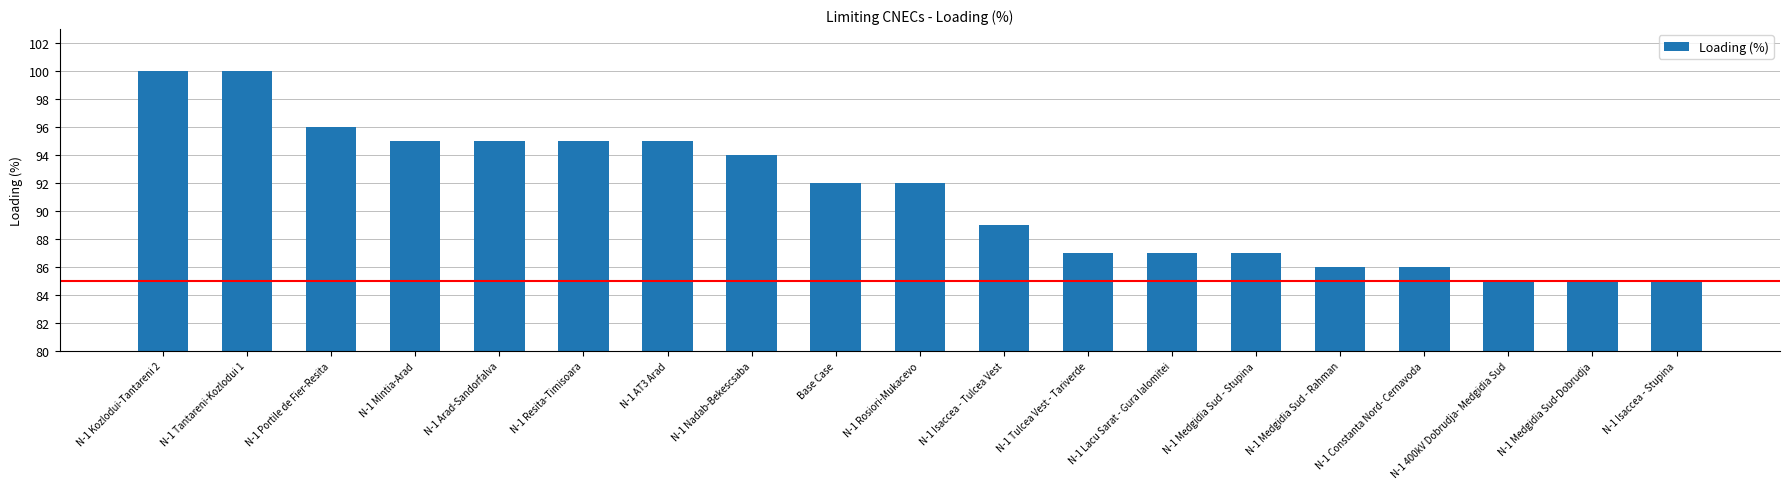

What is the ratio of the value at N-1 Medgidia Sud-Dobrudja to the value at N-1 Arad-Sandorfalva?

0.9